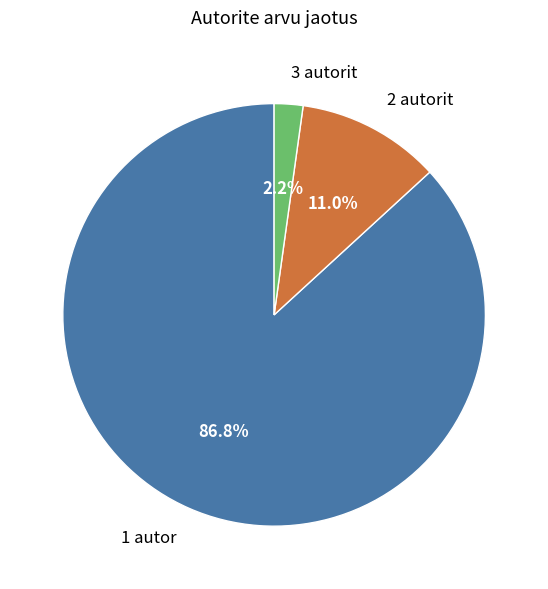

Is it true that 3 autorit is 2% of the pie?

True